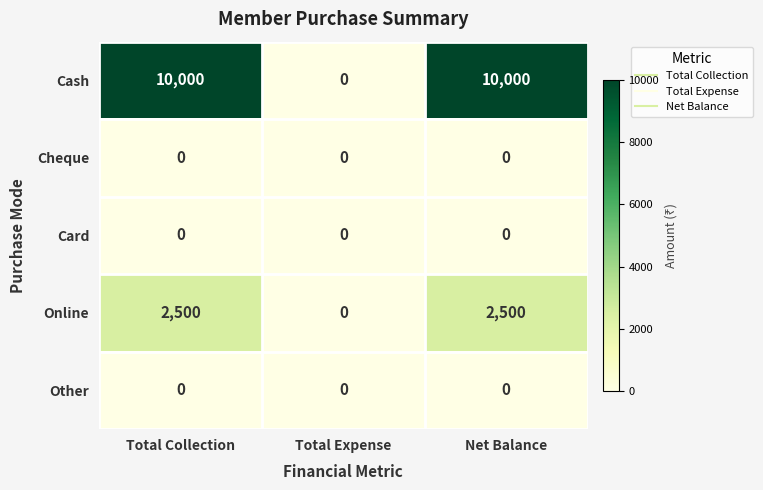

What is the total value across all series at Total Collection?

12500